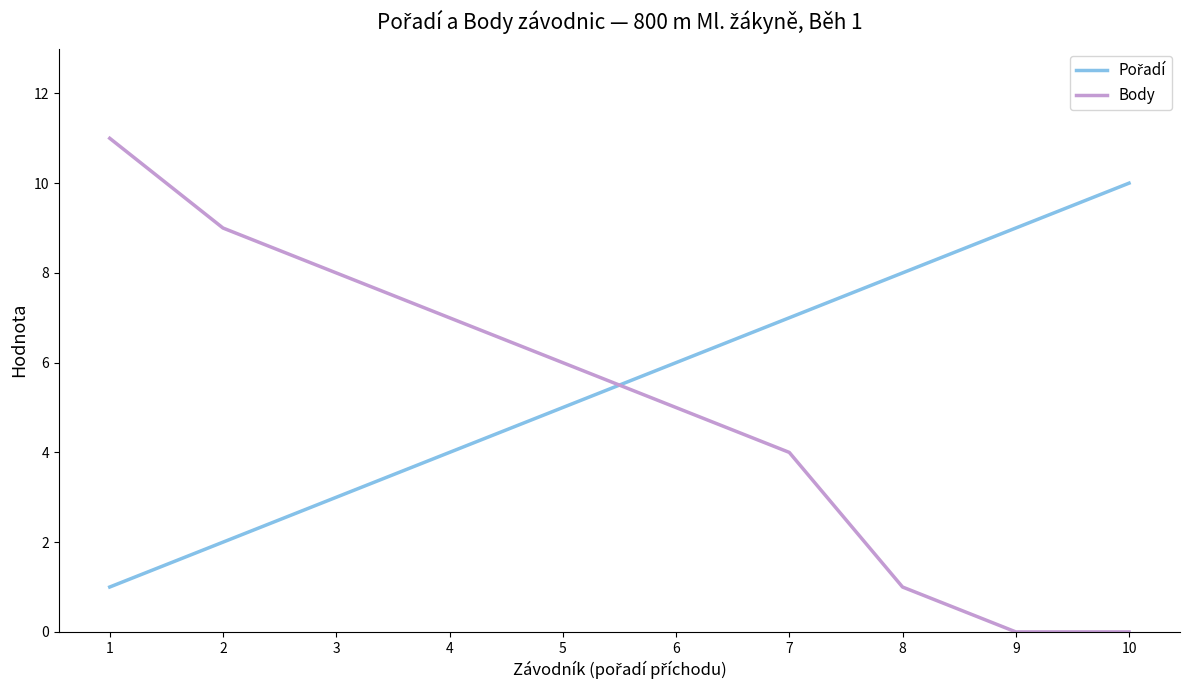

What is the difference between the Body values at 1 and 4?

4